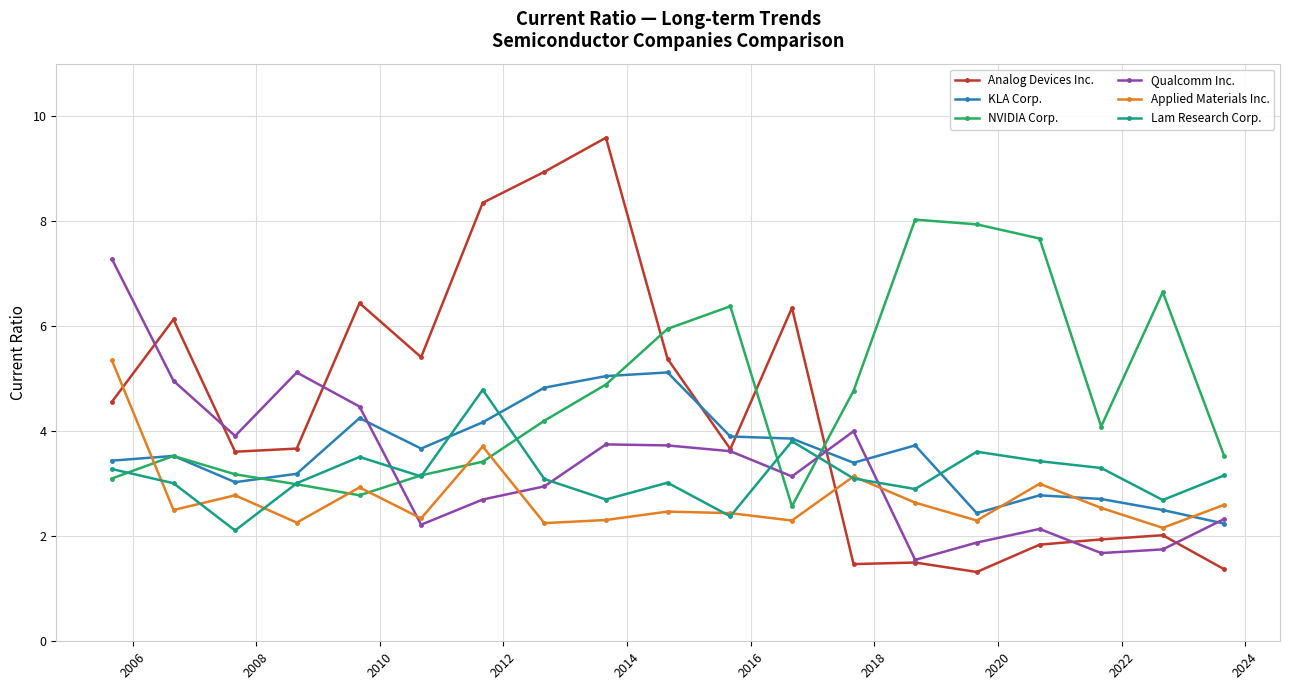

What is the lowest value of the Lam Research Corp. series?

2.1